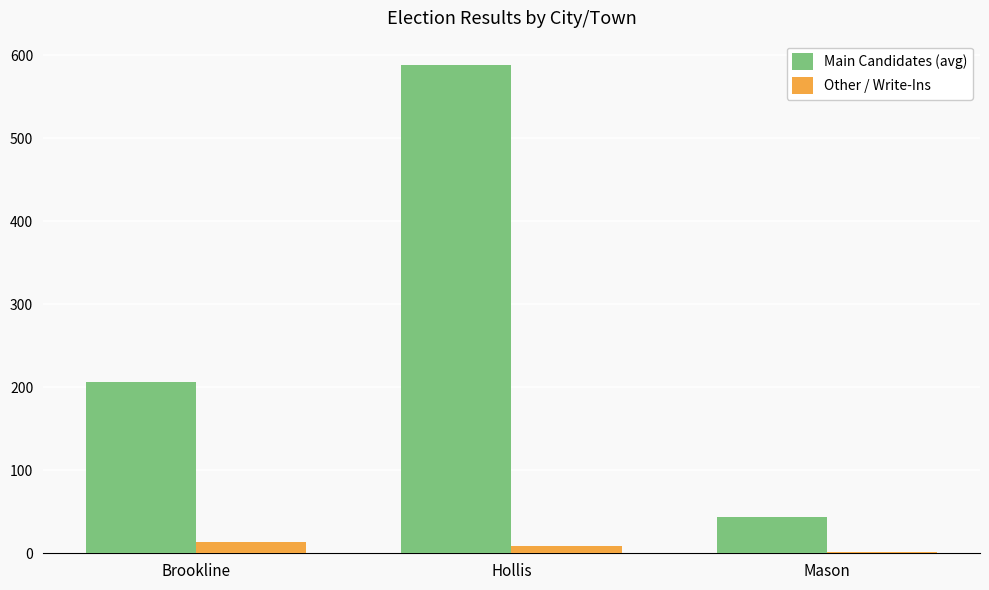

The Other / Write-Ins series shows 9.0 at Hollis. True or false?

True